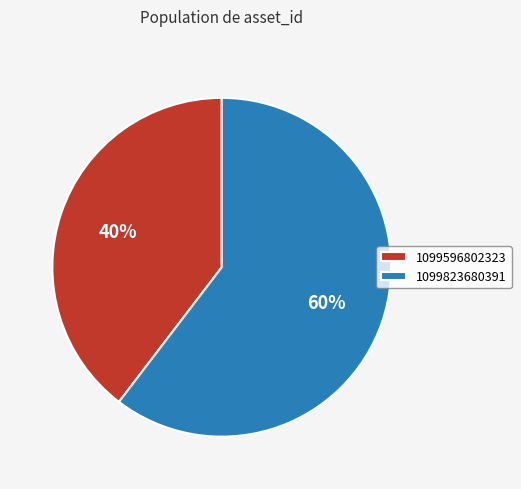

To the nearest percent, what is the combined percentage of 1099823680391 and 1099596802323?

100%